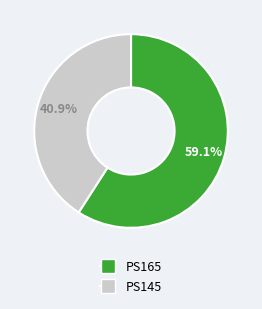

How many segments does this pie chart have?

2